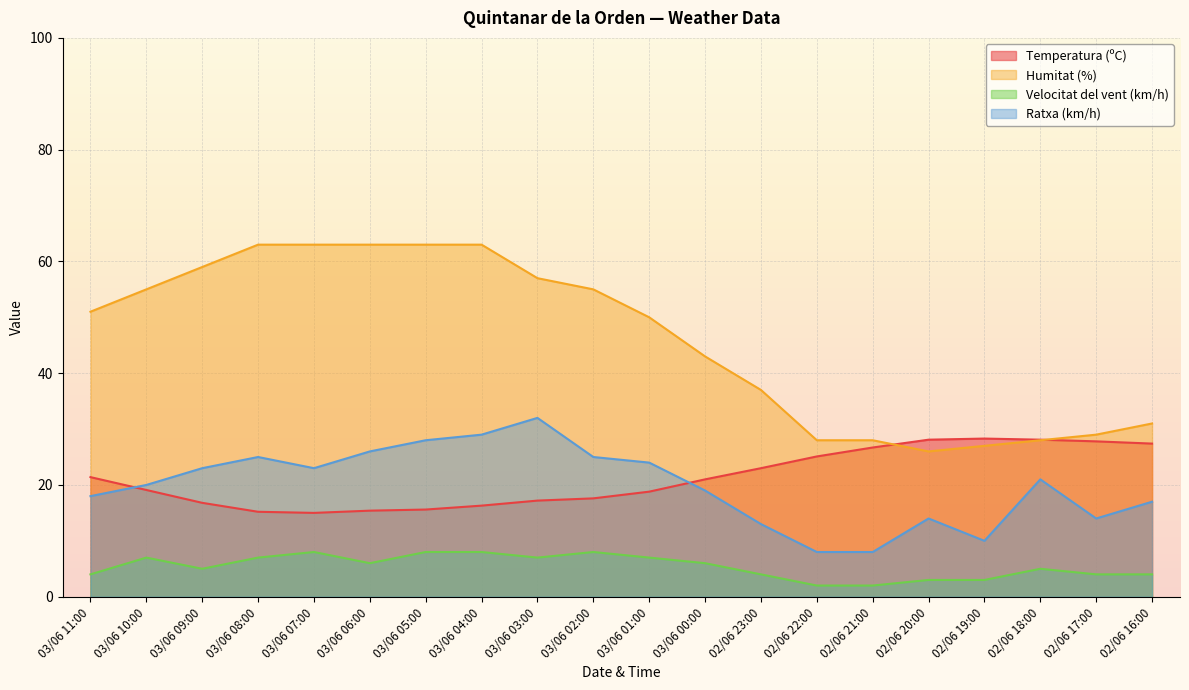

The Velocitat del vent (km/h) series shows 5.6 at 02/06 17:00. True or false?

False